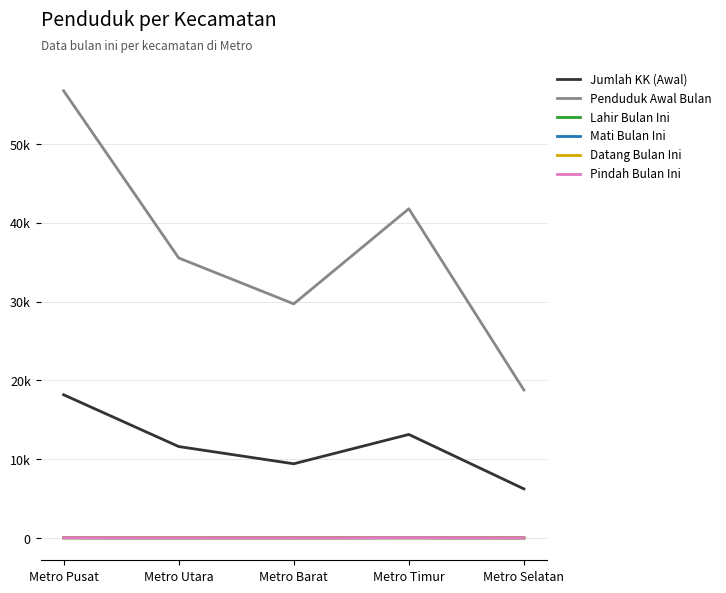

In Pindah Bulan Ini, how many points are higher than both neighbors (excluding endpoints)?

1